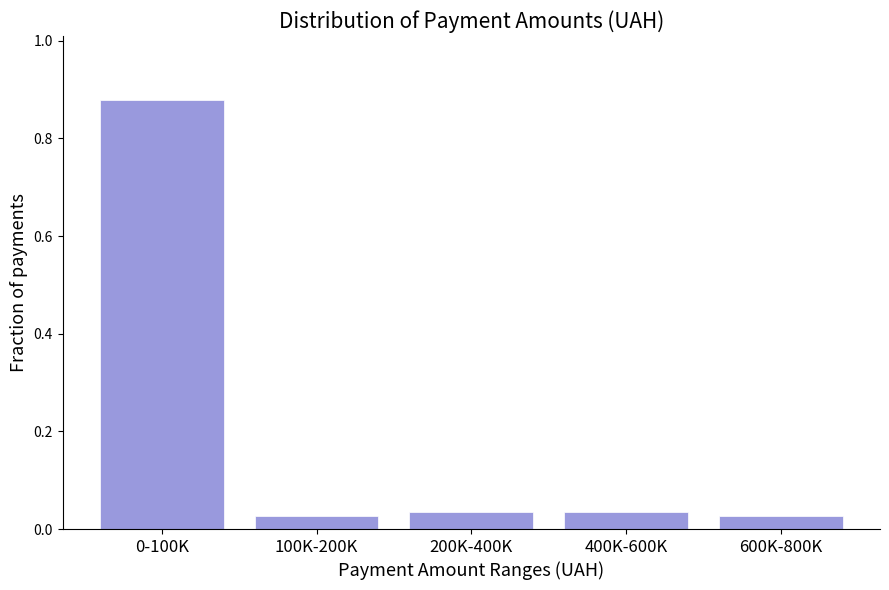

Is it true that the value at 200K-400K is 0.1?

False